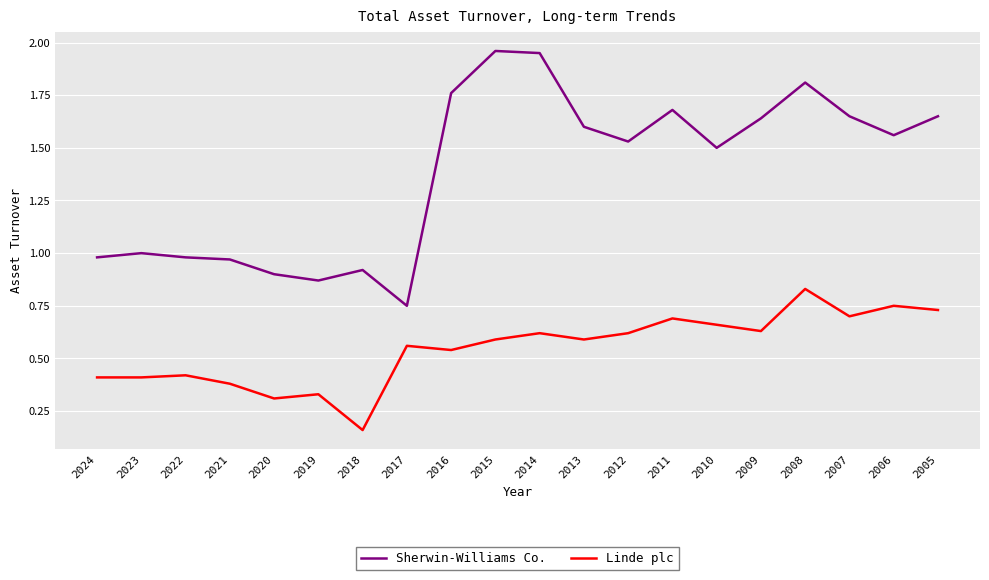

What is the total value across all series at 2022?

1.4